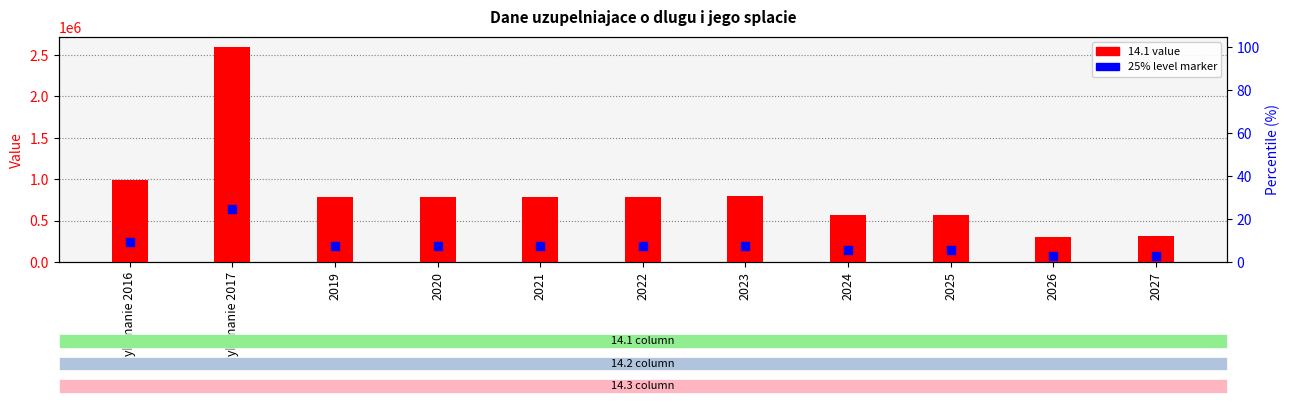

At which category is the sum across all series the highest?

Wykonanie 2017